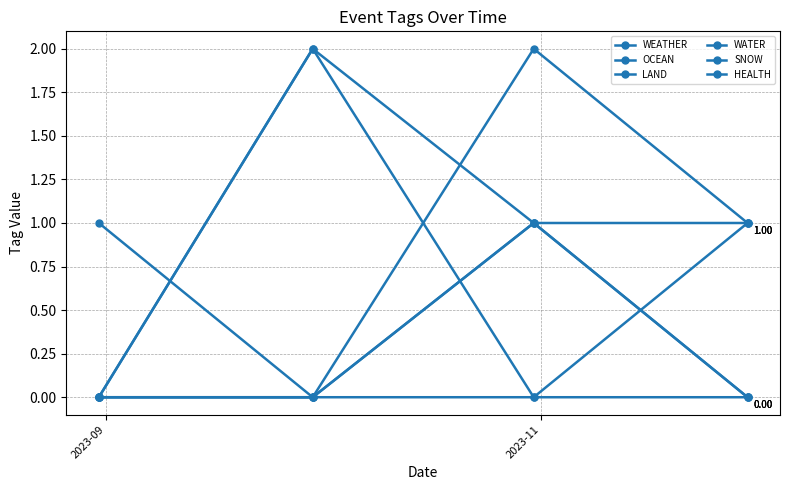

Count the OCEAN values in the range 0 to 2.

4